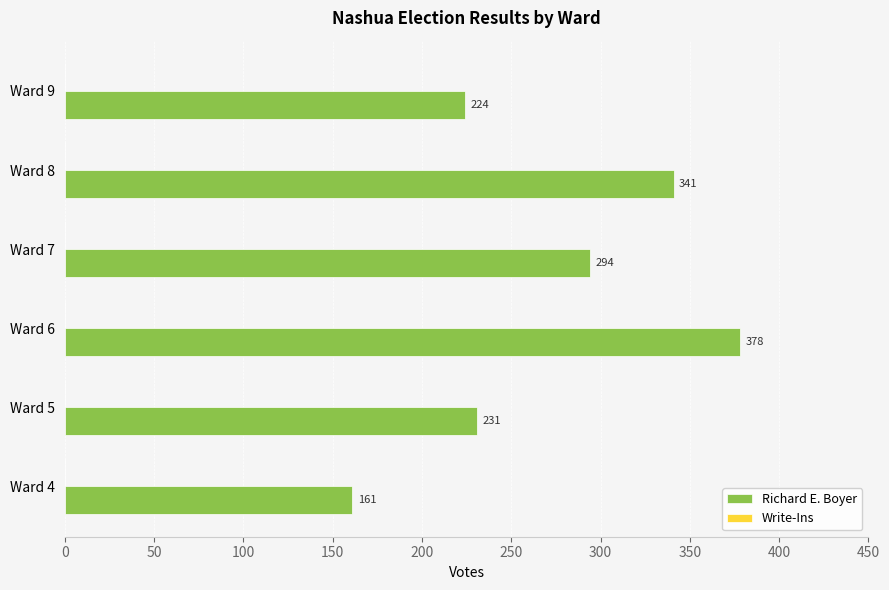

Reading bottom to top, list all the values displayed in this chart.

Ward 4=161	Ward 5=231	Ward 6=378	Ward 7=294	Ward 8=341	Ward 9=224